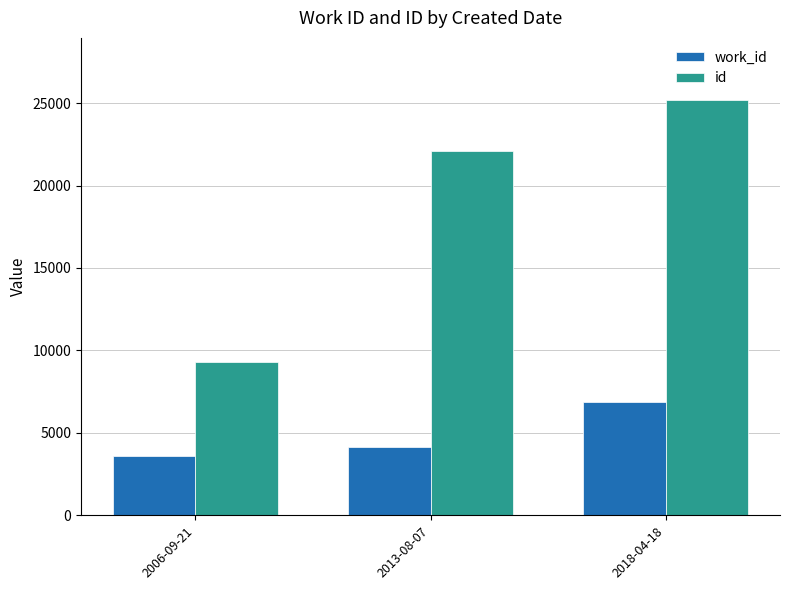

What is the total value across all series at 2006-09-21?

12885